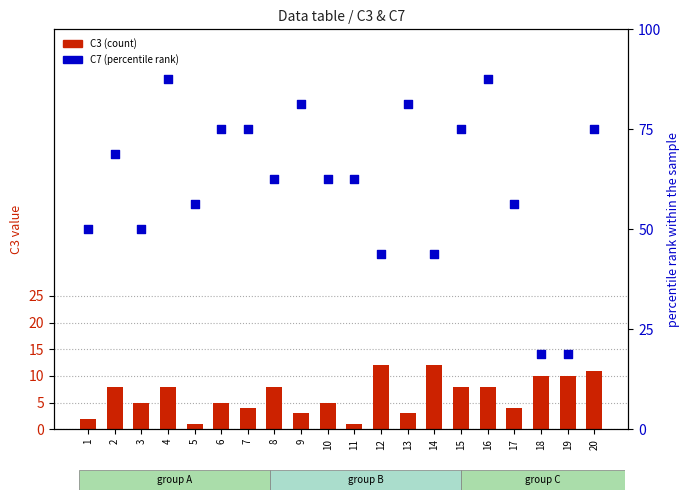

What is the total value across all series at 9?

84.2